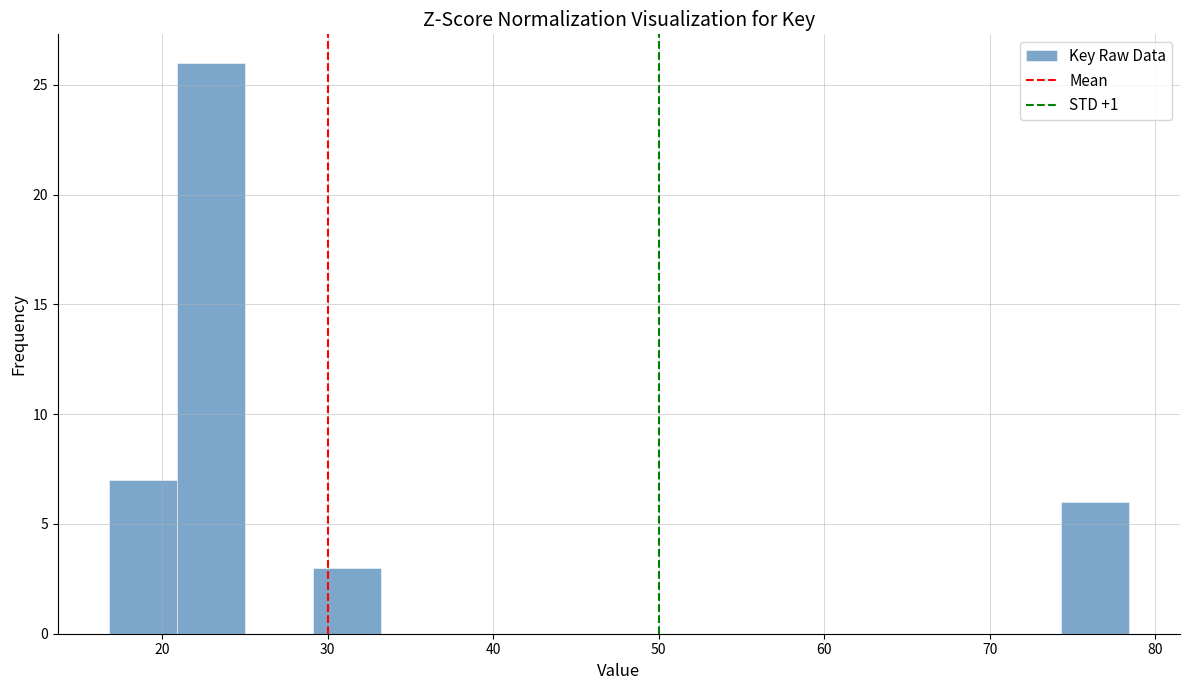

Reading left to right, list every bar in this chart as the range it spans on the x-axis followed by its height. Neither the bar edges nor the heights are printed on the chart, so give them approximately, as read against the axes.

17 to 21: 7
21 to 25: 26
25 to 29: 0
29 to 33: 3
33 to 37: 0
37 to 41: 0
41 to 46: 0
46 to 50: 0
50 to 54: 0
54 to 58: 0
58 to 62: 0
62 to 66: 0
66 to 70: 0
70 to 74: 0
74 to 78: 6